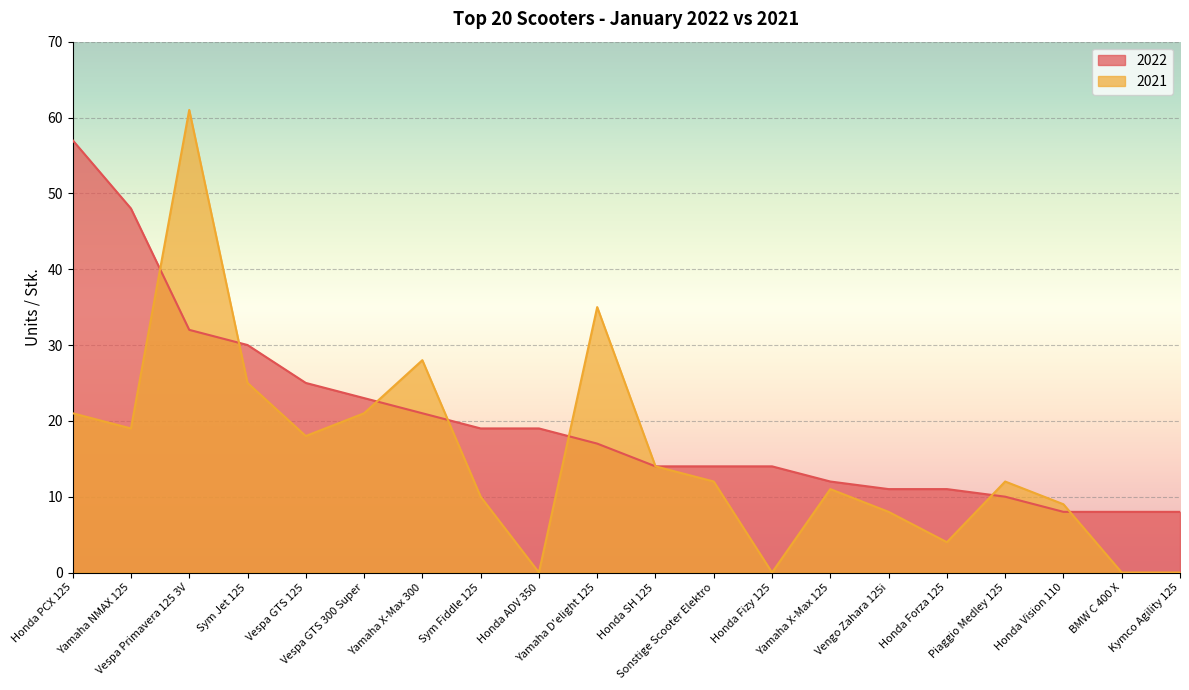

How many values in the 2021 series exceed 12?

9